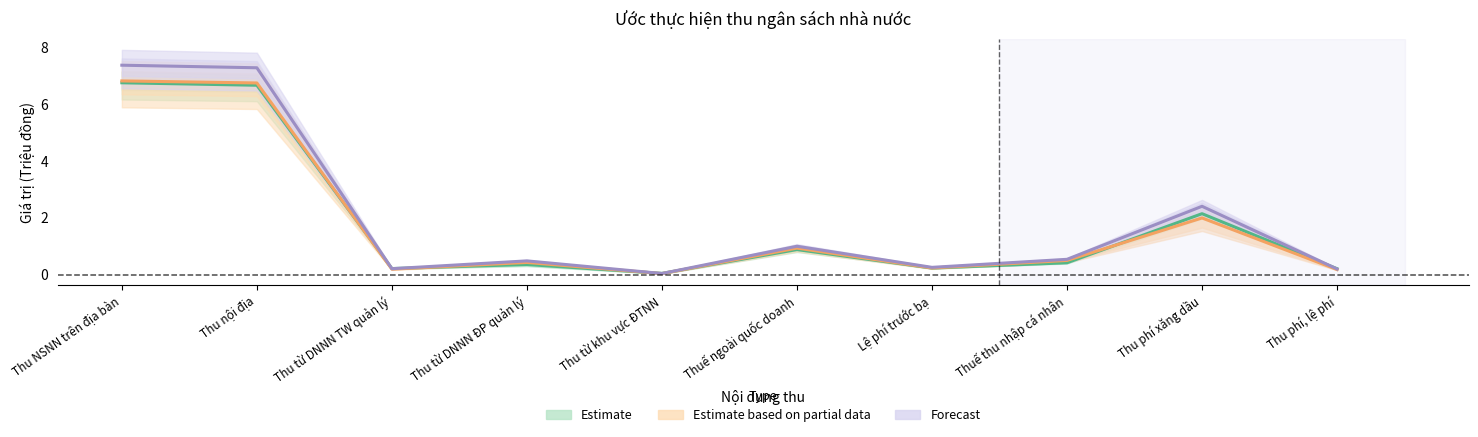

Between Thu NSNN trên địa bàn and Thuế ngoài quốc doanh, which is larger?

Thu NSNN trên địa bàn